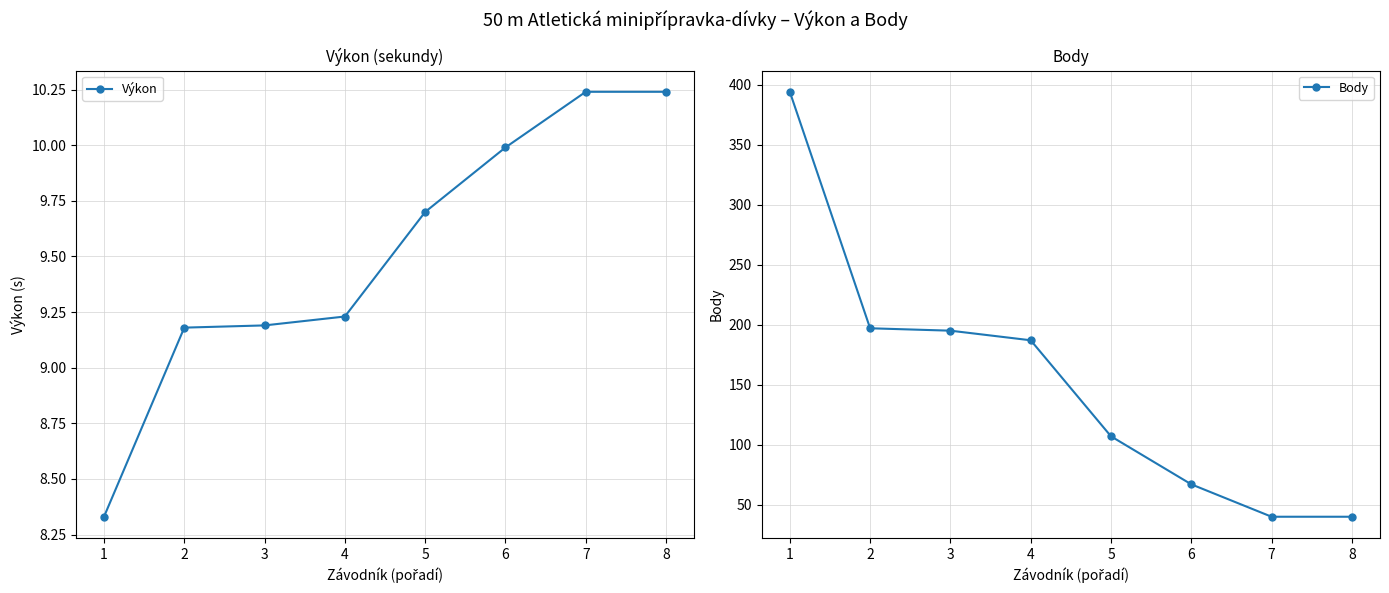

What is the sum of the Body values at 2 and 3?

392